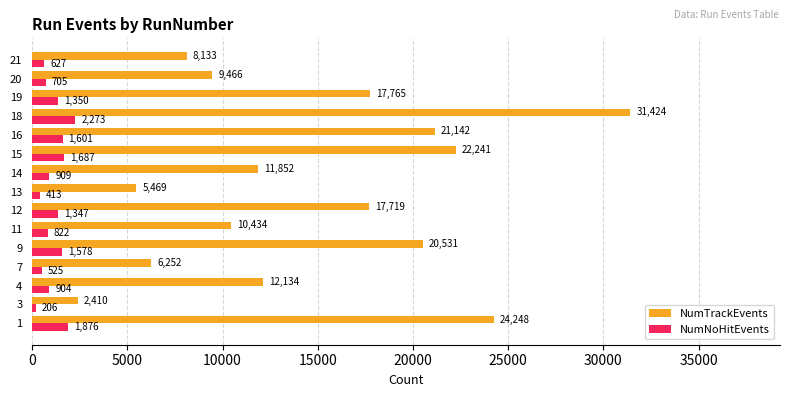

Which series has the widest spread of values?

NumTrackEvents